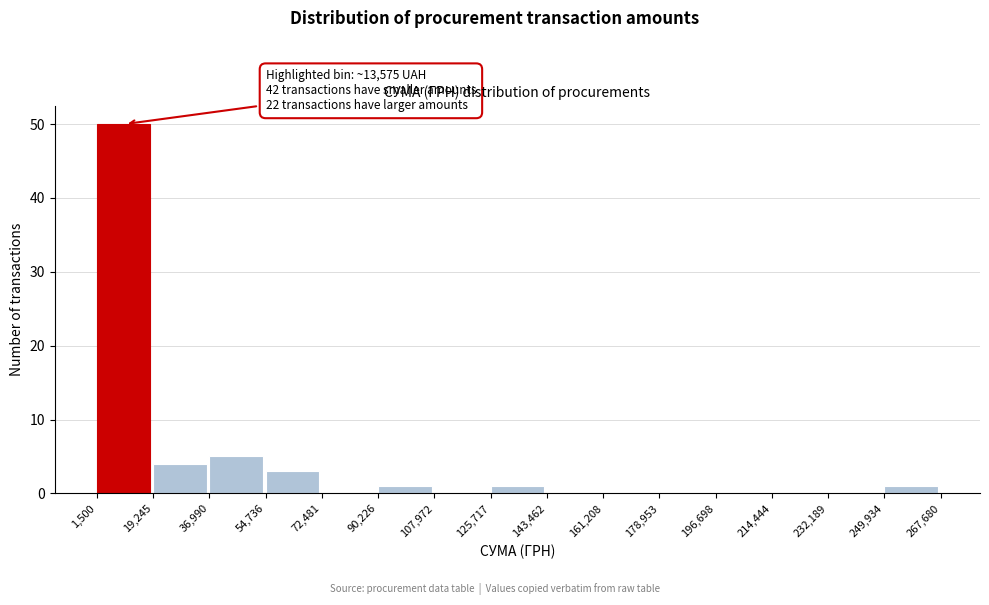

Over which range of the x-axis is the bar tallest?

1,500 to 19,245